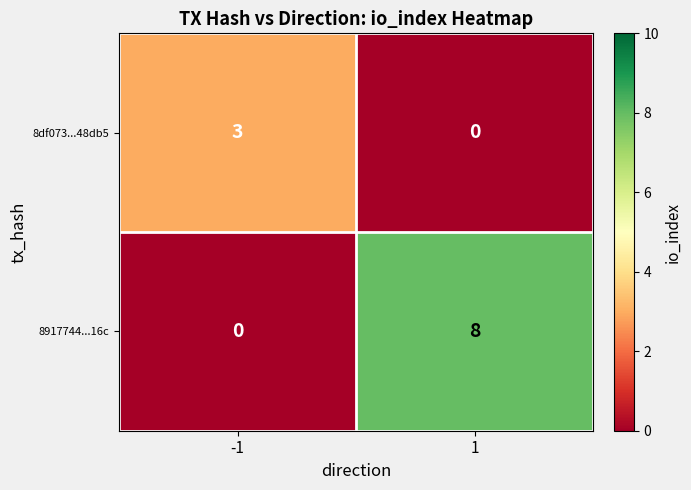

What is the average value of the 8917744...16c series?

4